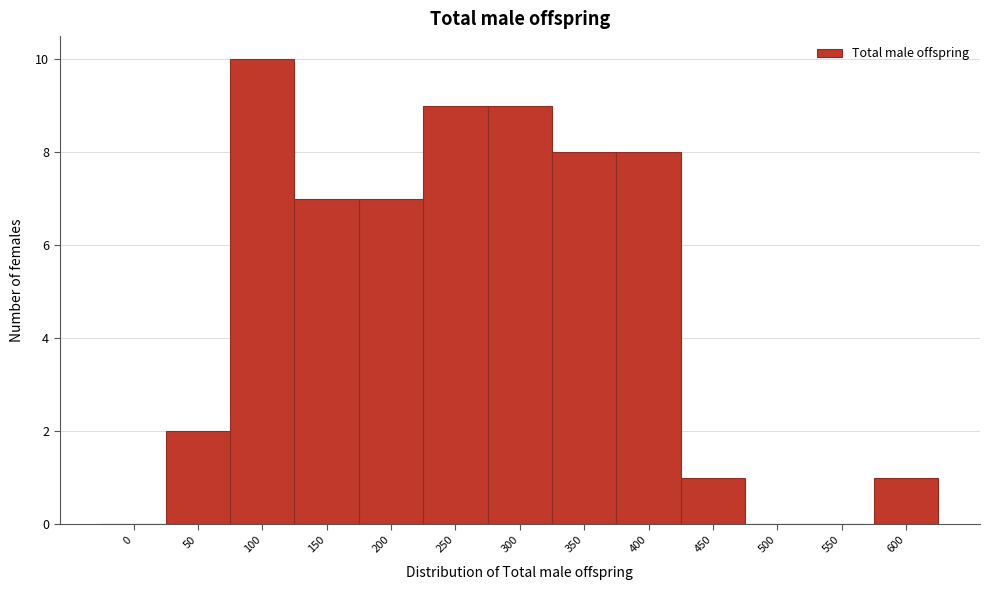

Reading left to right, transcribe all the data shown in this chart.

0=0	50=2	100=10	150=7	200=7	250=9	300=9	350=8	400=8	450=1	500=0	550=0	600=1